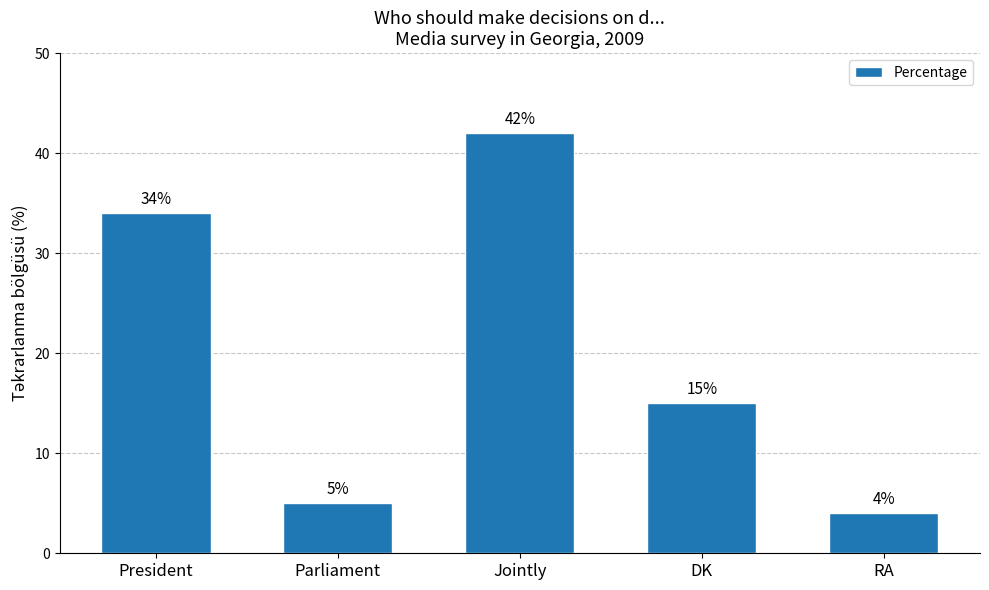

Reading right to left, what are all the values shown in this chart?

RA=4	DK=15	Jointly=42	Parliament=5	President=34